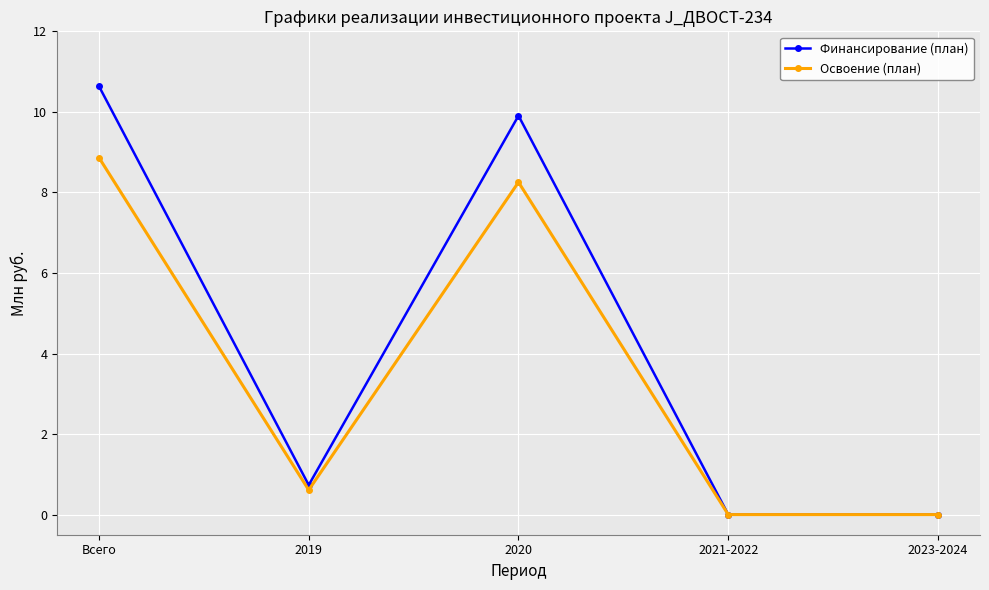

Where is Финансирование (план) nearest to the value 5?

2019